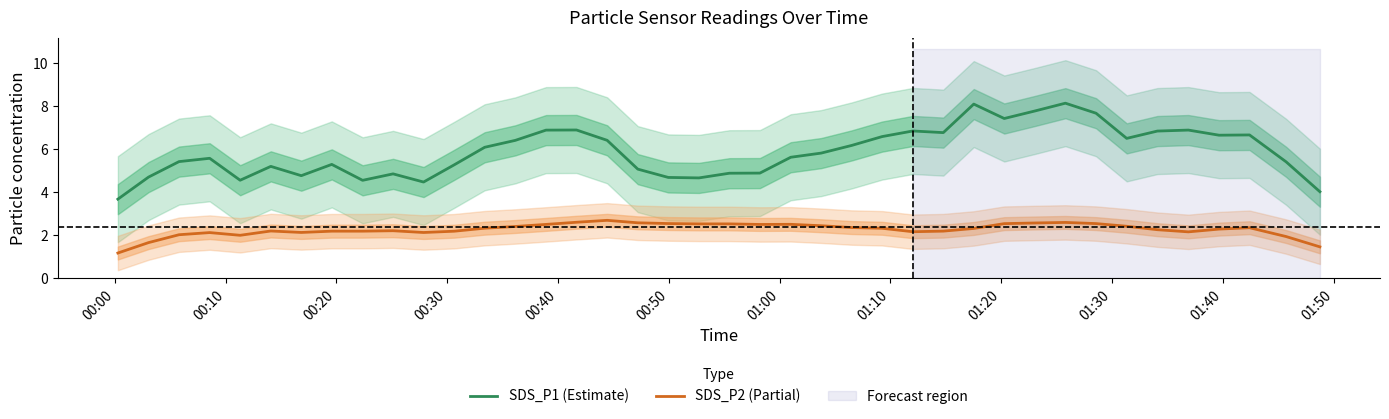

What is the maximum value for SDS_P2 (Partial)?

2.7